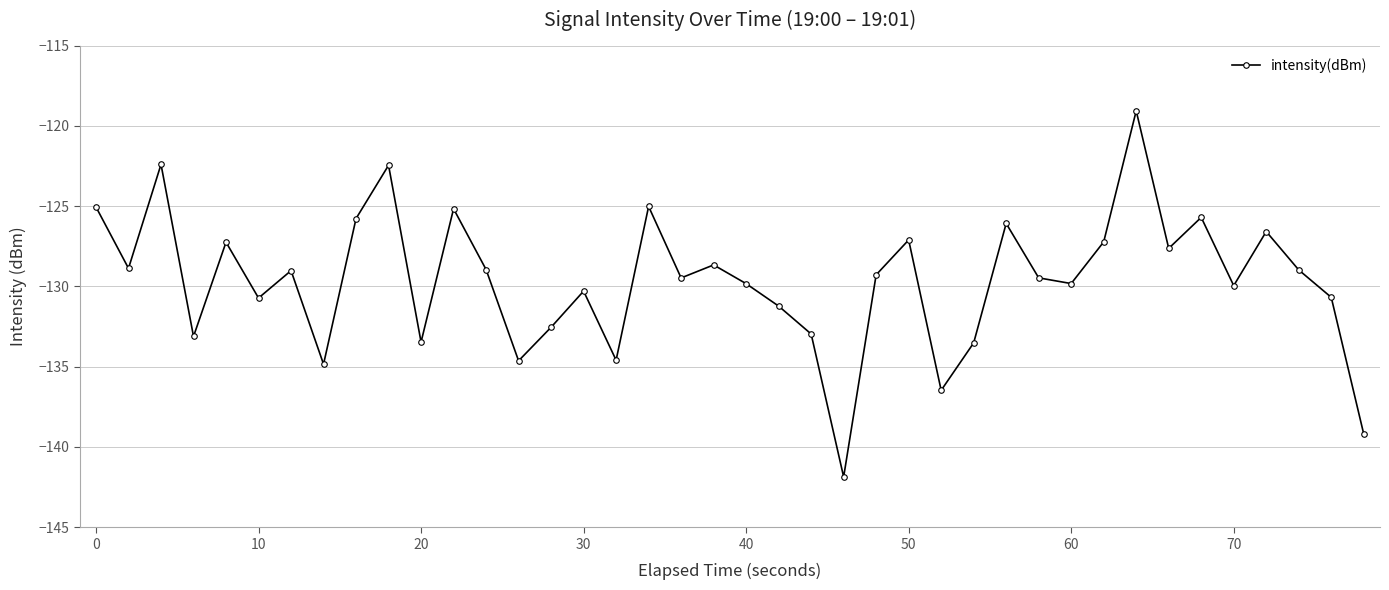

What is the smallest value displayed?

-141.9